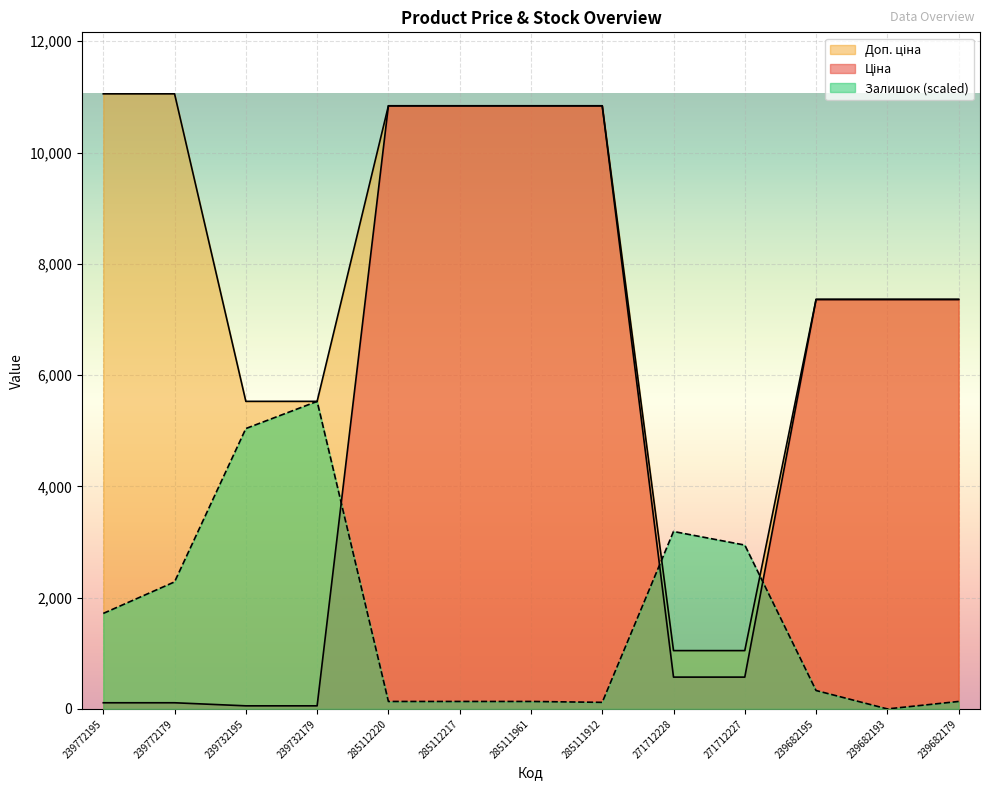

How many intersections are there between Доп. ціна and Залишок?

2